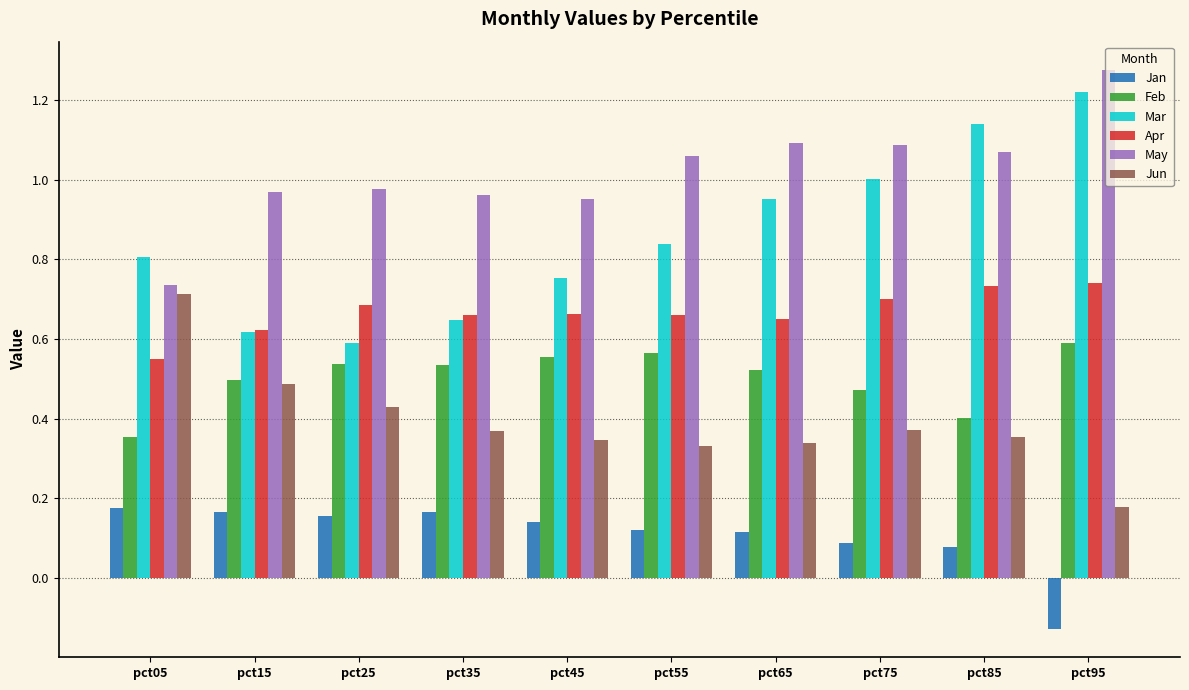

What is the total value across all series at pct15?

3.4